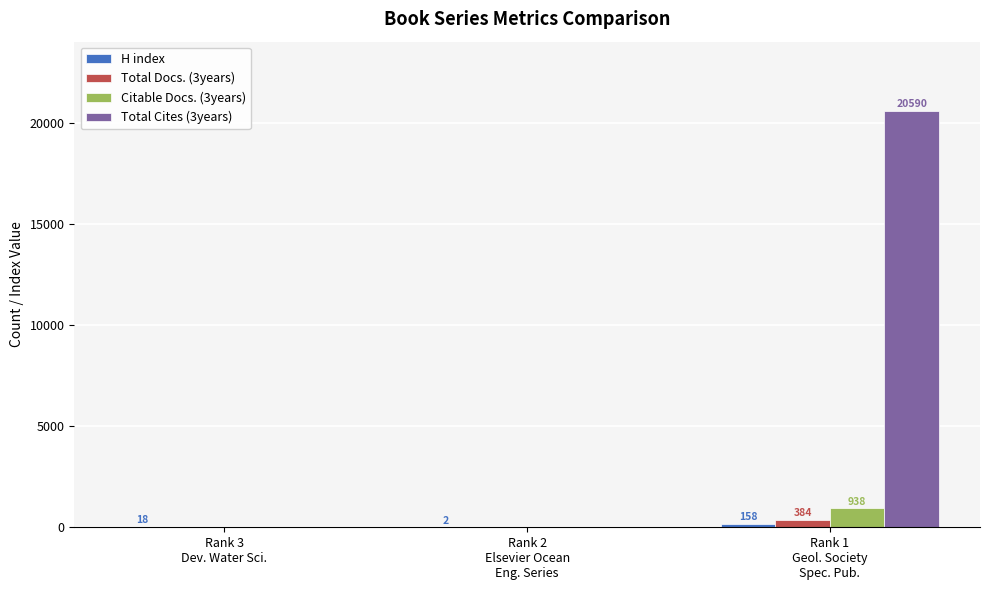

How many Citable Docs. (3years) values are between 0 and 938?

3